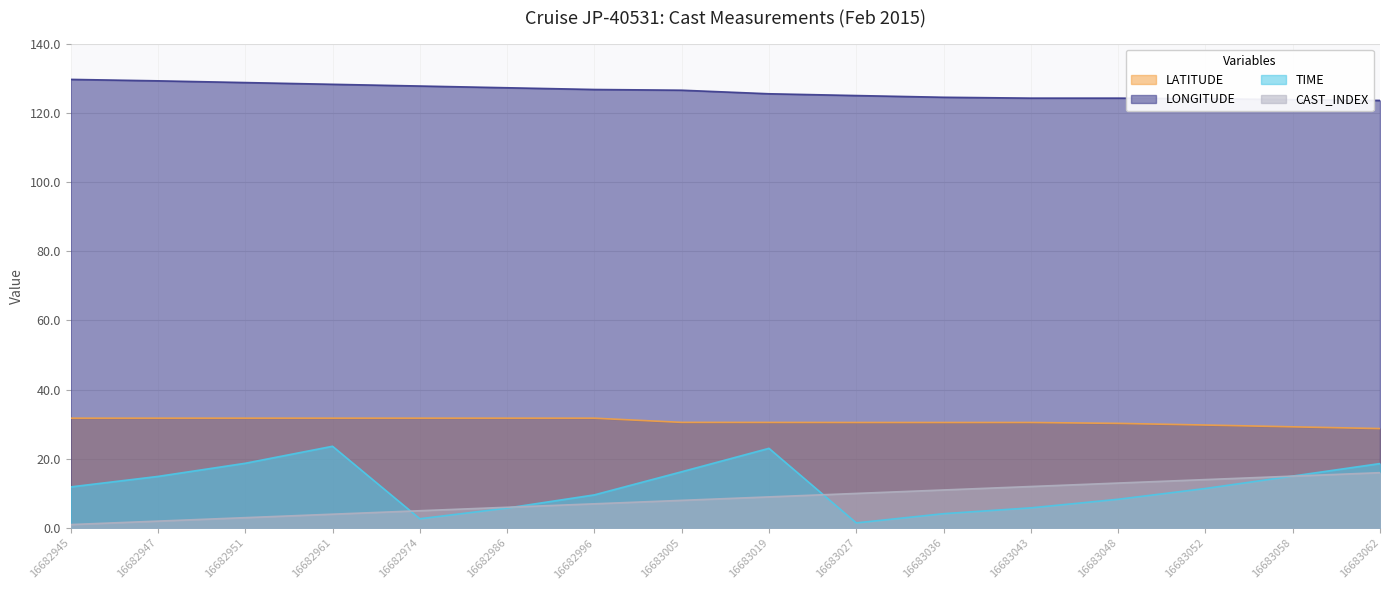

Reading left to right, transcribe all the data shown in this chart.

LATITUDE: 31.7	31.7	31.8	31.8	31.8	31.8	31.7	30.5	30.5	30.5	30.5	30.5	30.2	29.8	29.3	28.7
LONGITUDE: 129.7	129.2	128.8	128.2	127.7	127.2	126.7	126.5	125.5	125.0	124.5	124.2	124.3	124.1	123.8	123.6
TIME: 11.9	14.9	18.7	23.6	2.7	5.8	9.6	16.3	23.0	1.5	4.2	5.8	8.3	11.4	15.0	18.6
CAST_INDEX: 1.0	2.0	3.0	4.0	5.0	6.0	7.0	8.0	9.0	10.0	11.0	12.0	13.0	14.0	15.0	16.0